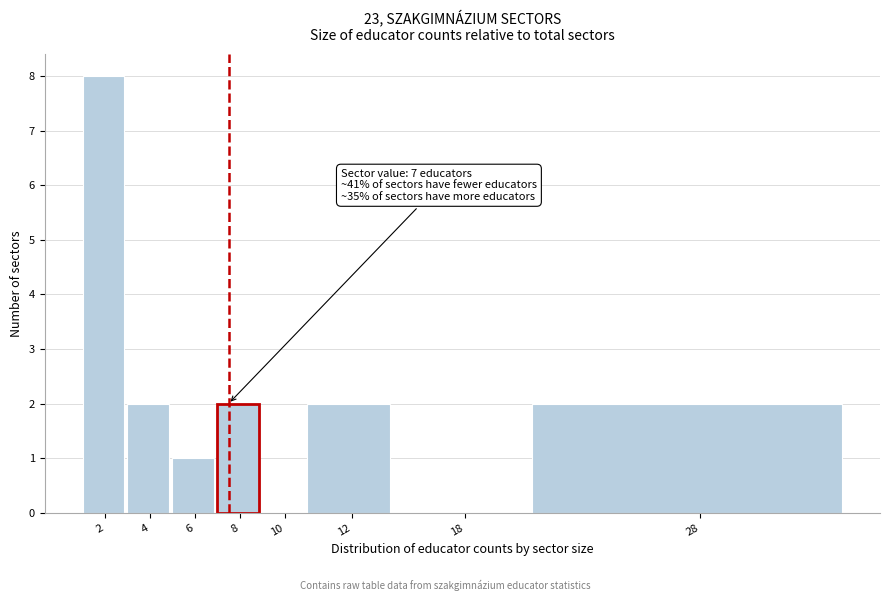

Reading left to right, list all the values displayed in this chart.

2=8	4=2	6=1	8=2	10=0	12=2	18=0	28=2